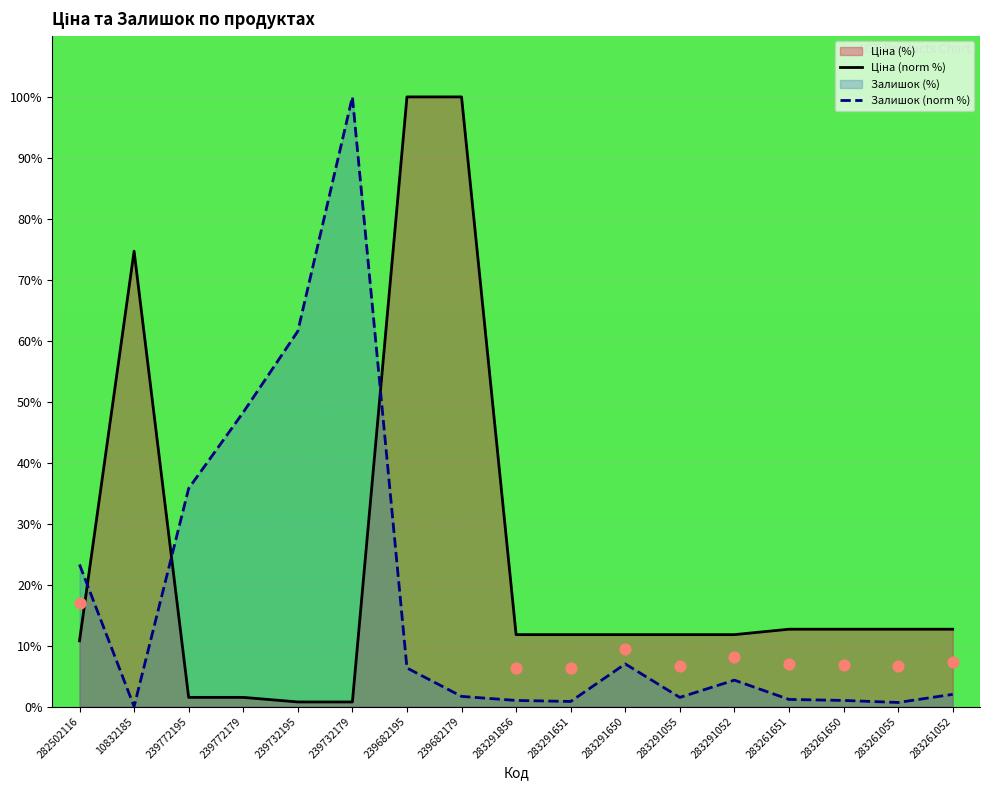

At how many categories does at least one series exceed 29?

7